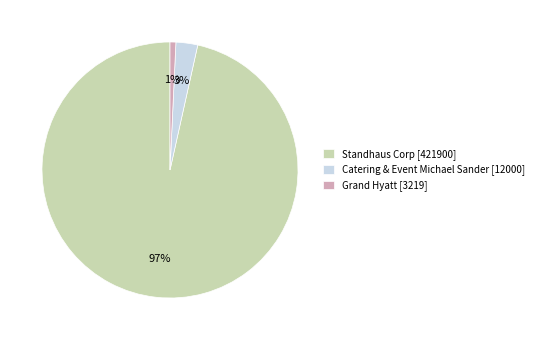

How many segments does this pie chart have?

3